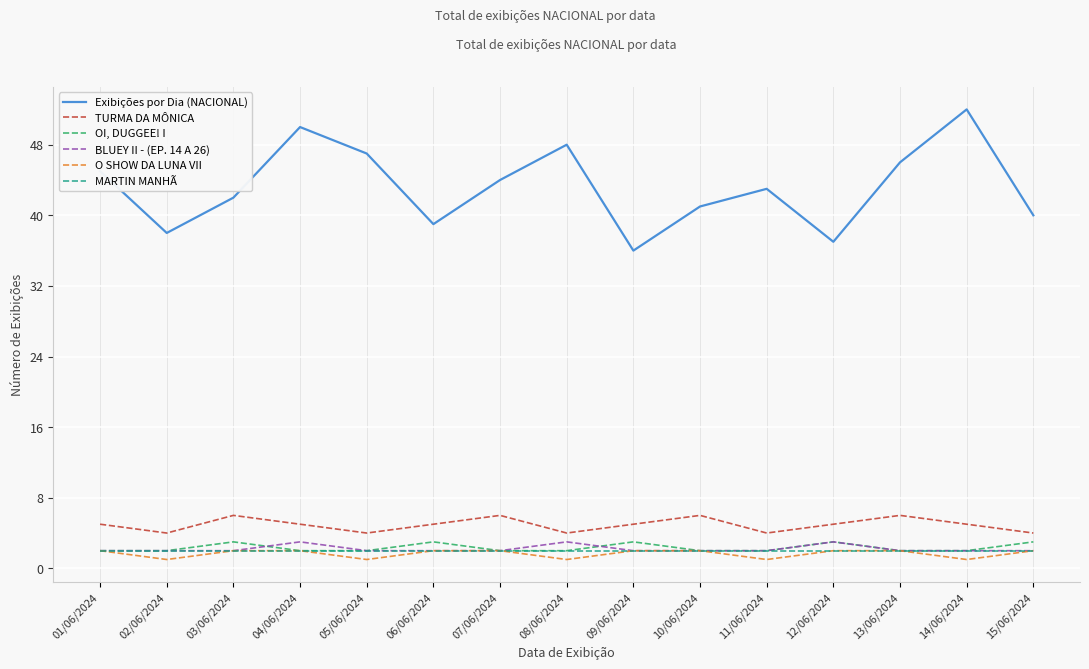

In OI, DUGGEE! I, how many points are higher than both neighbors (excluding endpoints)?

4